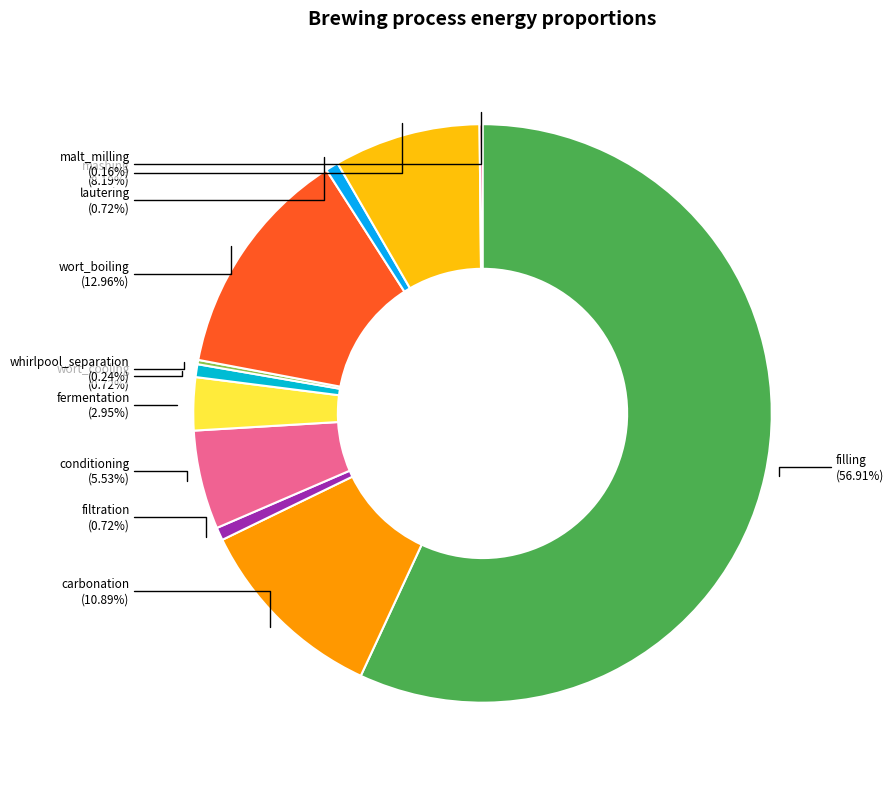

What is the smallest slice in the pie chart?

malt_milling